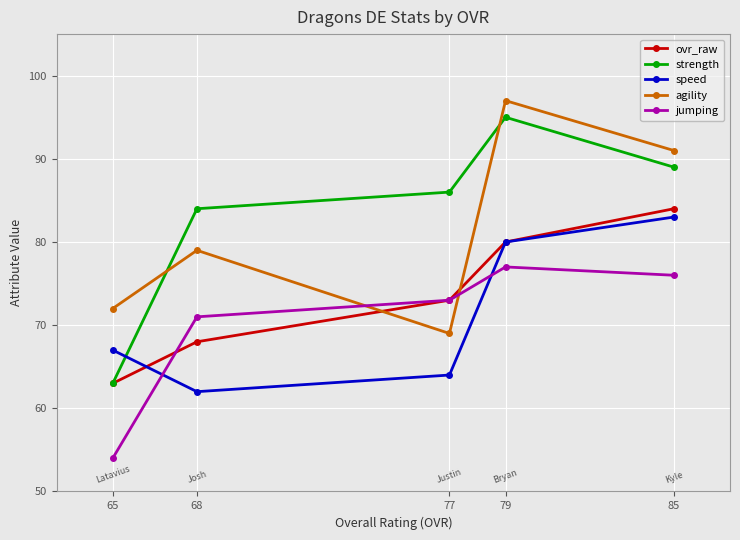

Read the jumping value at 77, to the nearest 5.

75